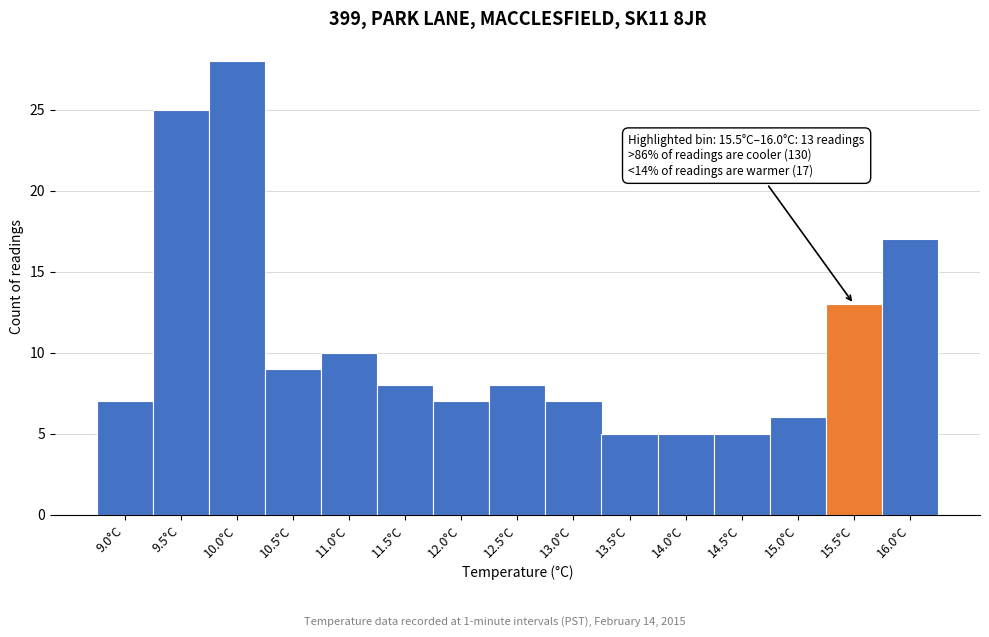

Reading right to left, what are all the values shown in this chart?

16.0°C=17	15.5°C=13	15.0°C=6	14.5°C=5	14.0°C=5	13.5°C=5	13.0°C=7	12.5°C=8	12.0°C=7	11.5°C=8	11.0°C=10	10.5°C=9	10.0°C=28	9.5°C=25	9.0°C=7